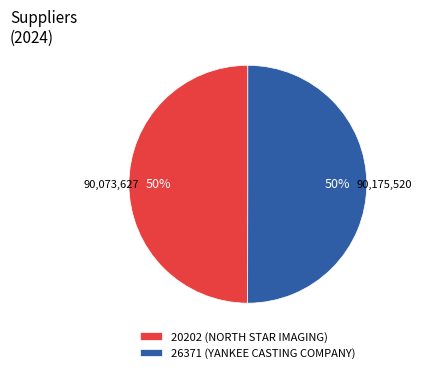

What is the ratio of the value at 20202 (NORTH STAR IMAGING) to the value at 26371 (YANKEE CASTING COMPANY)?

1.0